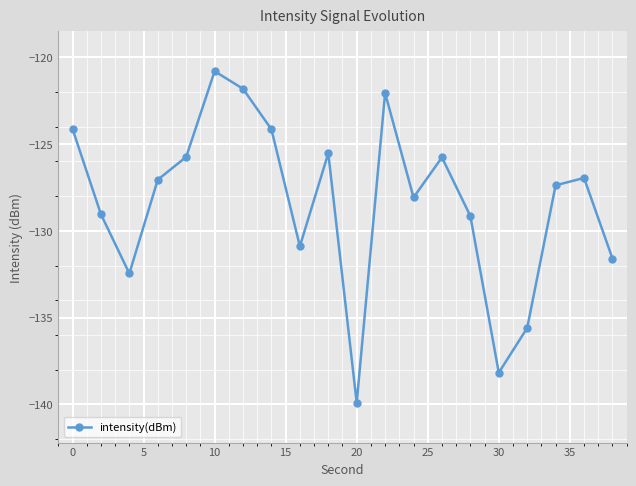

True or false: the data has more than 2 interior local peaks.

True